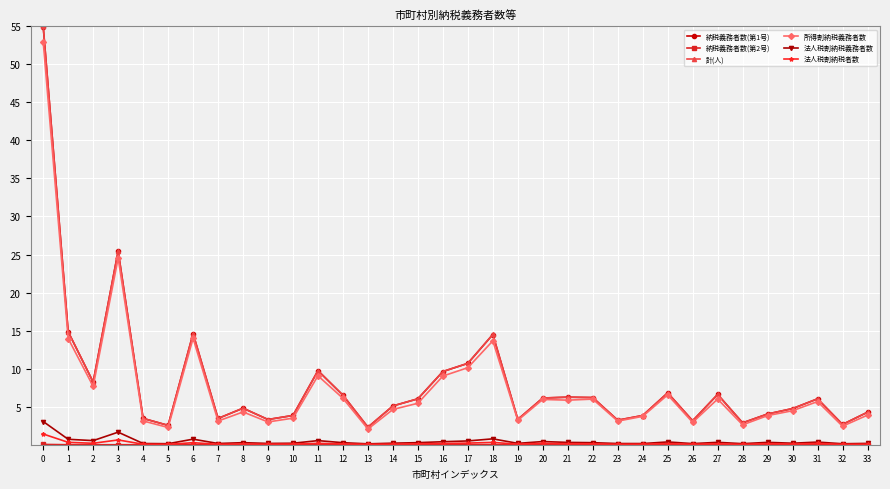

Is it true that 納税義務者数(第1号) equals 10.3 at 15?

False